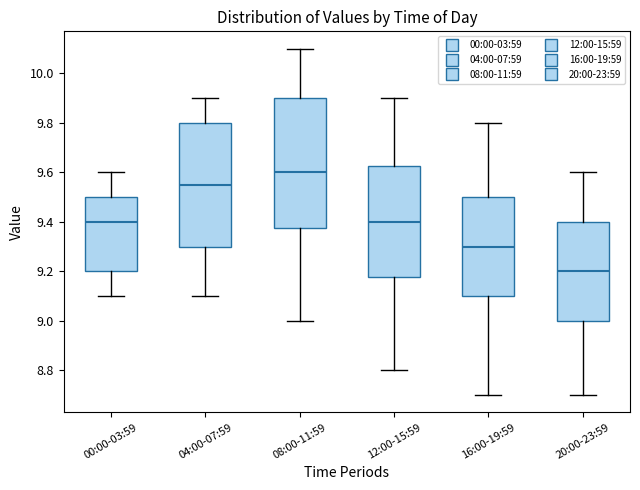

Which box has the lowest median line?

20:00-23:59